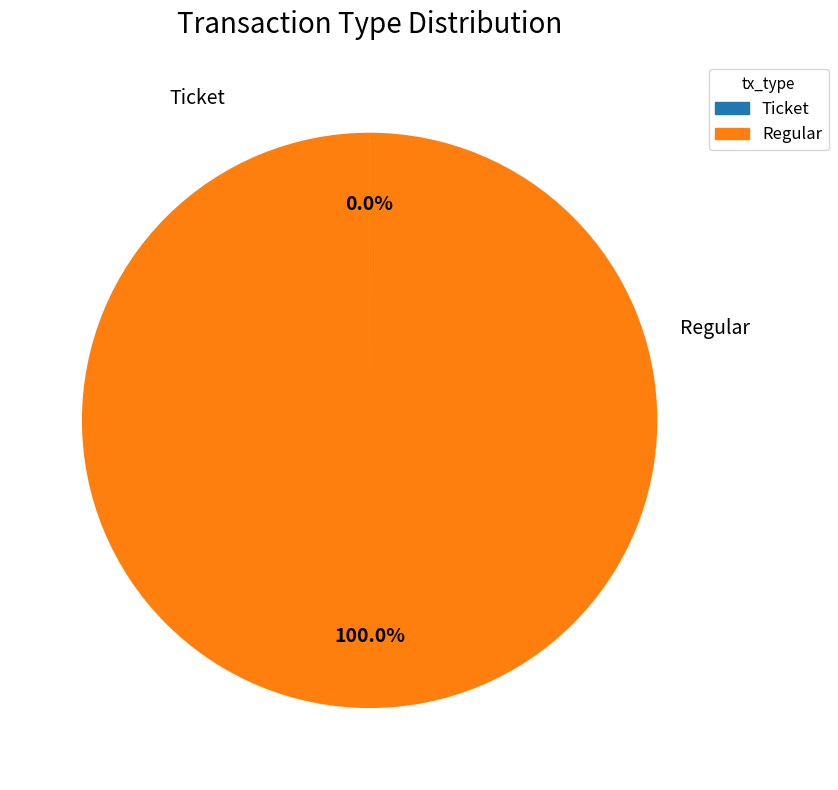

Does Regular represent more than half of the total?

Yes